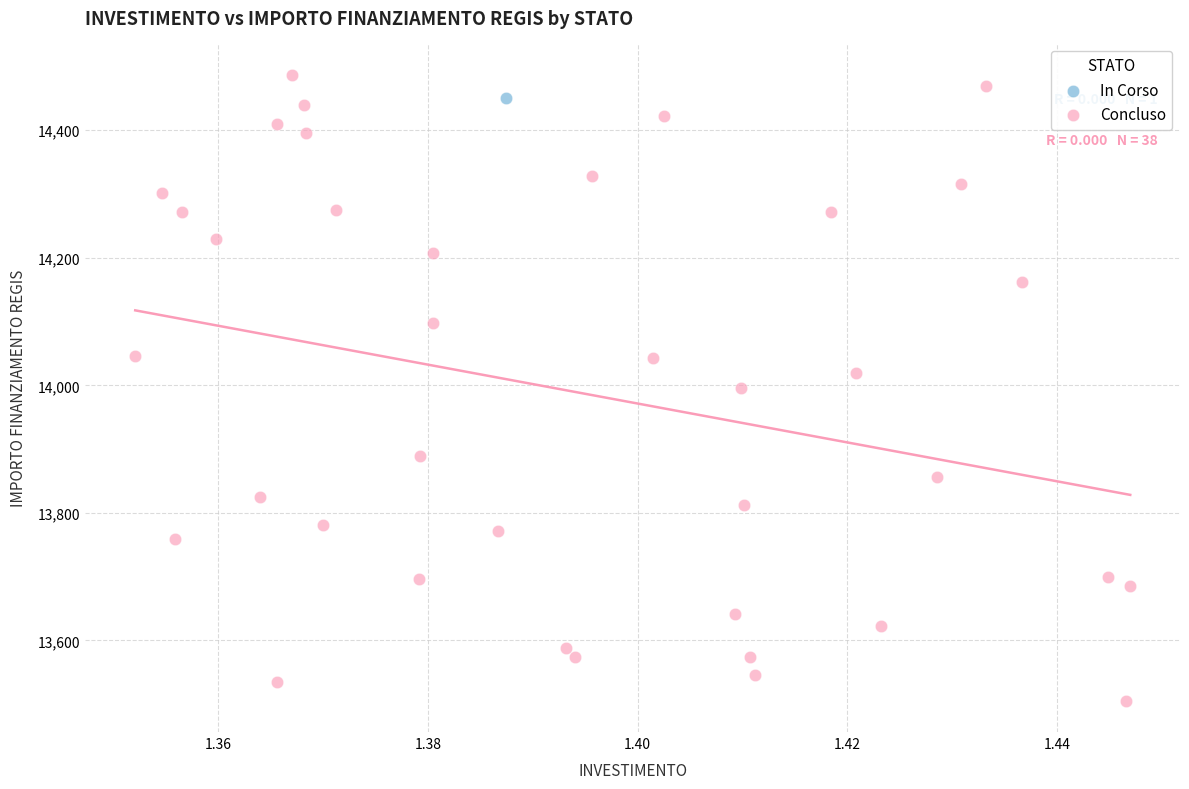

What are all the series names shown in the legend?

In Corso, Concluso